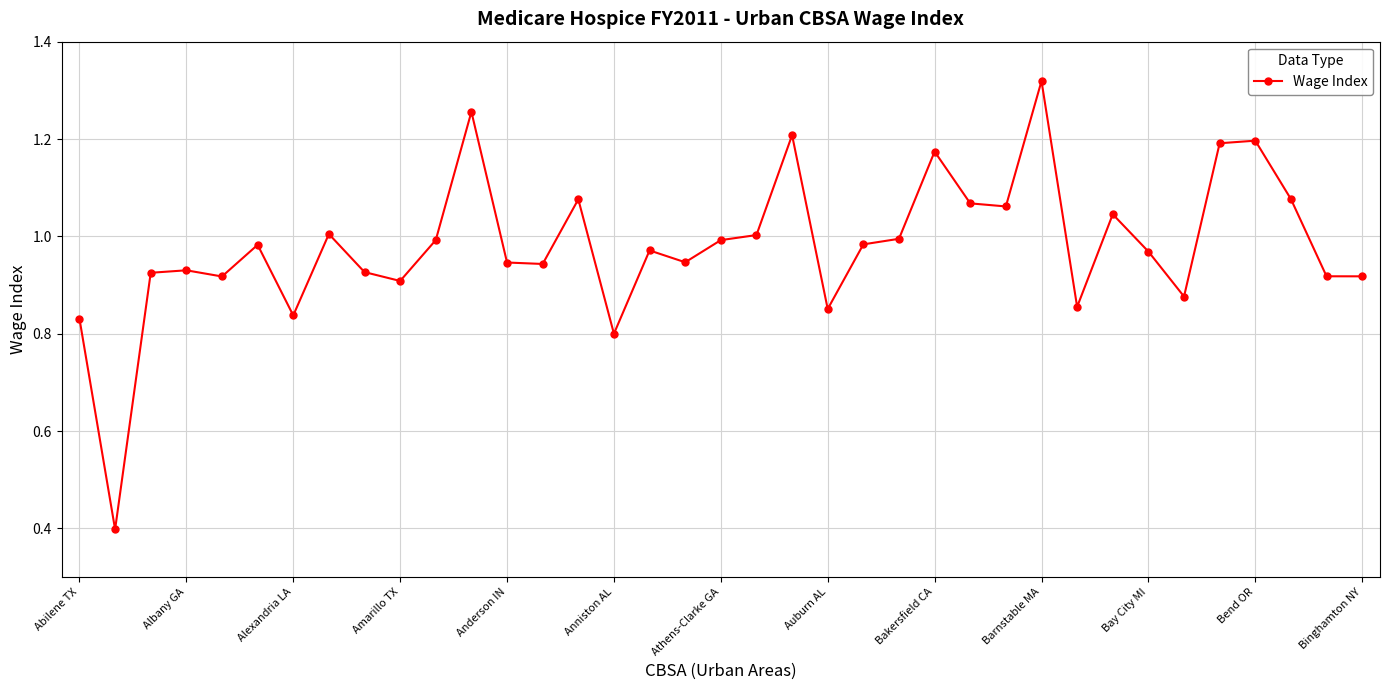

True or false: there are more than 2 points higher than both neighbors.

True